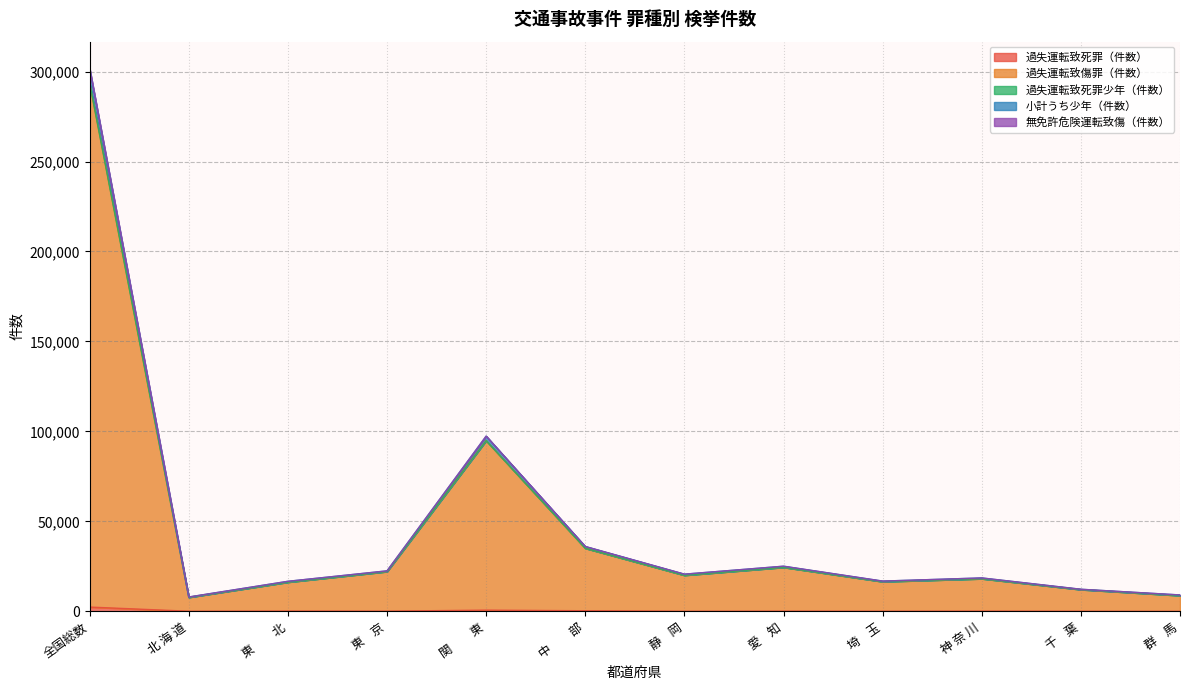

At which category is the sum across all series the highest?

全国総数